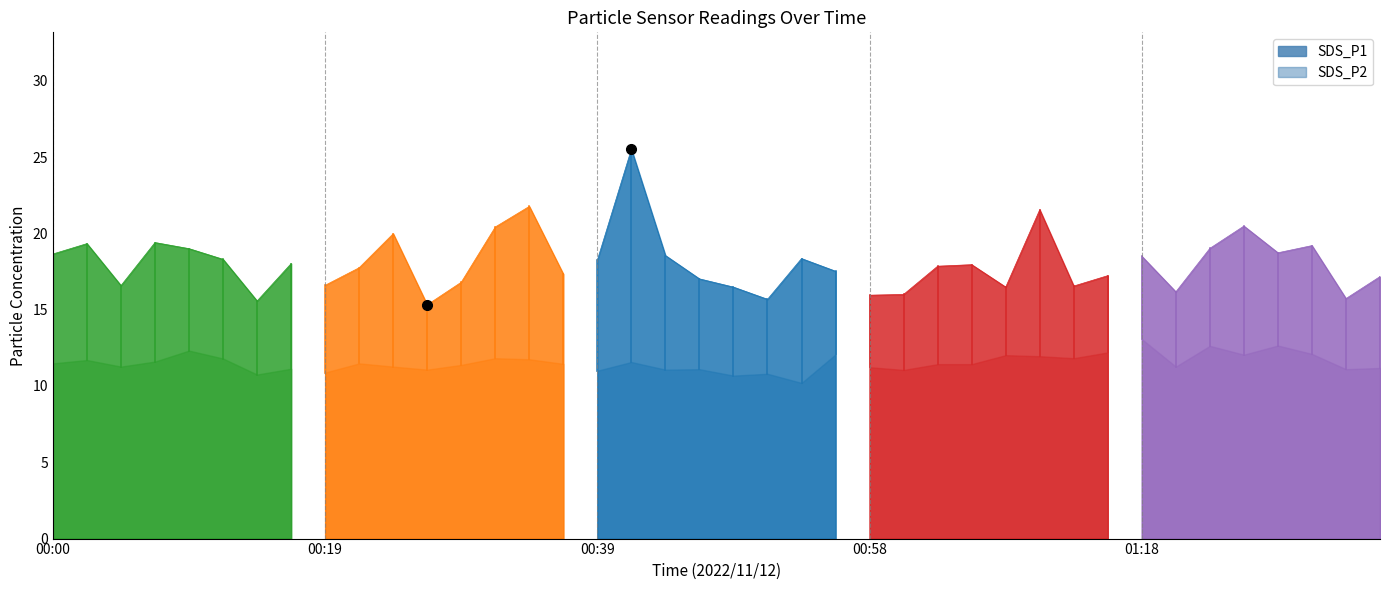

Reading right to left, transcribe all the data shown in this chart.

SDS_P1: 01:36=17.2	01:33=15.7	01:31=19.2	01:28=18.7	01:26=20.5	01:23=19.0	01:21=16.2	01:18=18.5	01:16=17.2	01:13=16.6	01:11=21.6	01:08=16.5	01:06=17.9	01:03=17.9	01:01=16.0	00:58=15.9	00:56=17.5	00:53=18.4	00:51=15.7	00:48=16.5	00:46=17.0	00:44=18.6	00:41=25.5	00:39=18.2	00:36=17.3	00:34=21.8	00:31=20.4	00:29=16.8	00:27=15.3	00:24=20.0	00:22=17.8	00:19=16.6	00:17=18.0	00:14=15.6	00:12=18.3	00:10=19.0	00:07=19.4	00:05=16.6	00:02=19.3	00:00=18.6
SDS_P2: 01:36=11.2	01:33=11.1	01:31=12.1	01:28=12.7	01:26=12.1	01:23=12.6	01:21=11.3	01:18=13.1	01:16=12.2	01:13=11.8	01:11=11.9	01:08=12.0	01:06=11.4	01:03=11.4	01:01=11.1	00:58=11.2	00:56=12.1	00:53=10.2	00:51=10.8	00:48=10.7	00:46=11.1	00:44=11.1	00:41=11.6	00:39=11.0	00:36=11.4	00:34=11.8	00:31=11.8	00:29=11.4	00:27=11.1	00:24=11.3	00:22=11.5	00:19=10.9	00:17=11.1	00:14=10.8	00:12=11.8	00:10=12.3	00:07=11.6	00:05=11.3	00:02=11.7	00:00=11.5